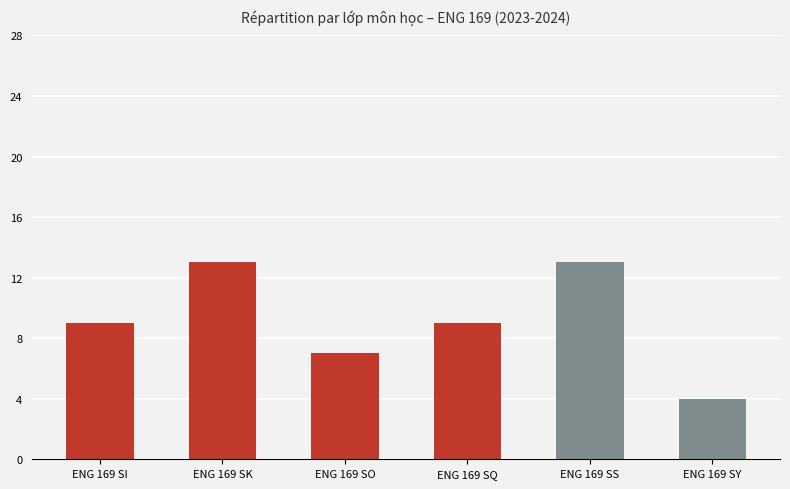

What is the value of the 5th bar from the left?

13